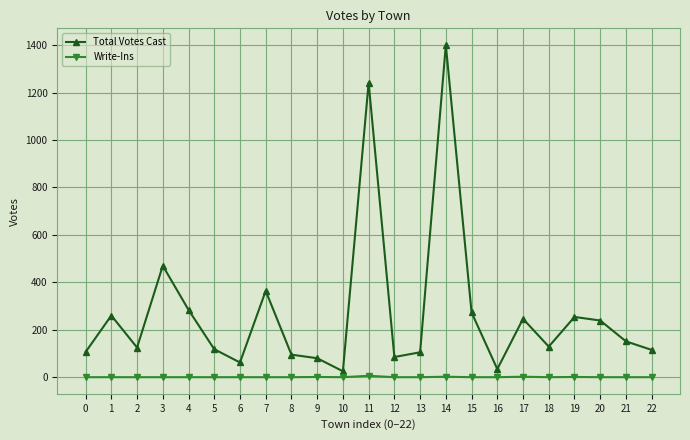

Which category has the highest value in the Total Votes Cast series?

14